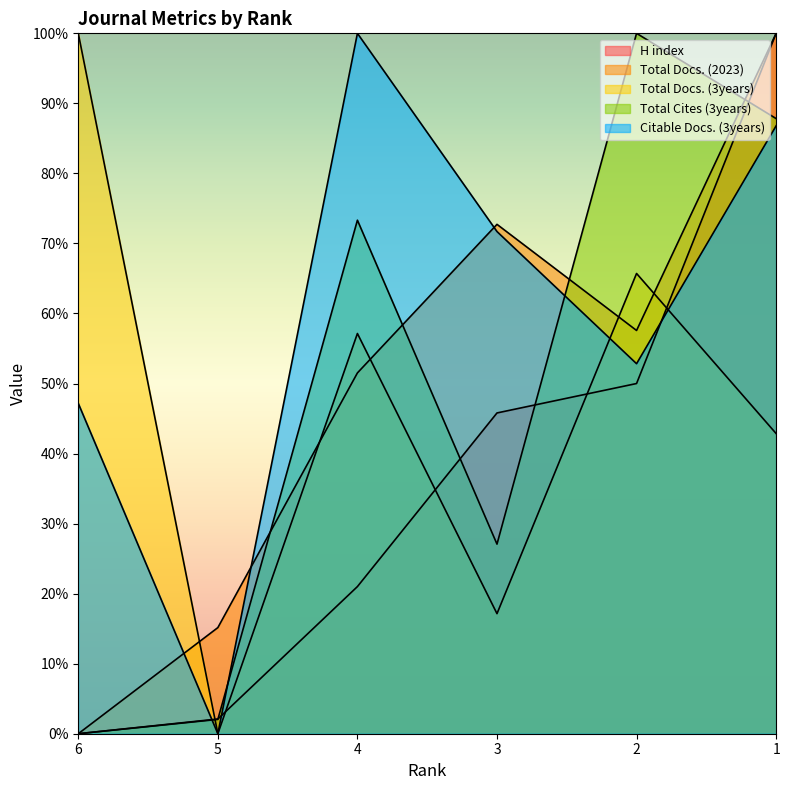

At which label does Total Cites (3years) reach its minimum?

6